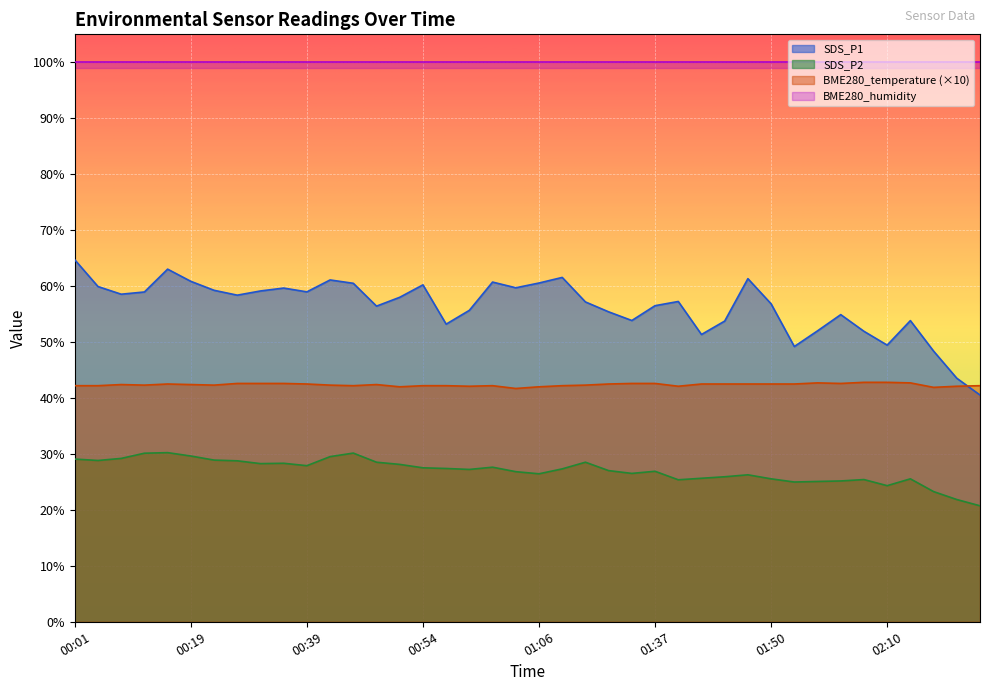

True or false: SDS_P1 and SDS_P2 intersect in this chart.

False